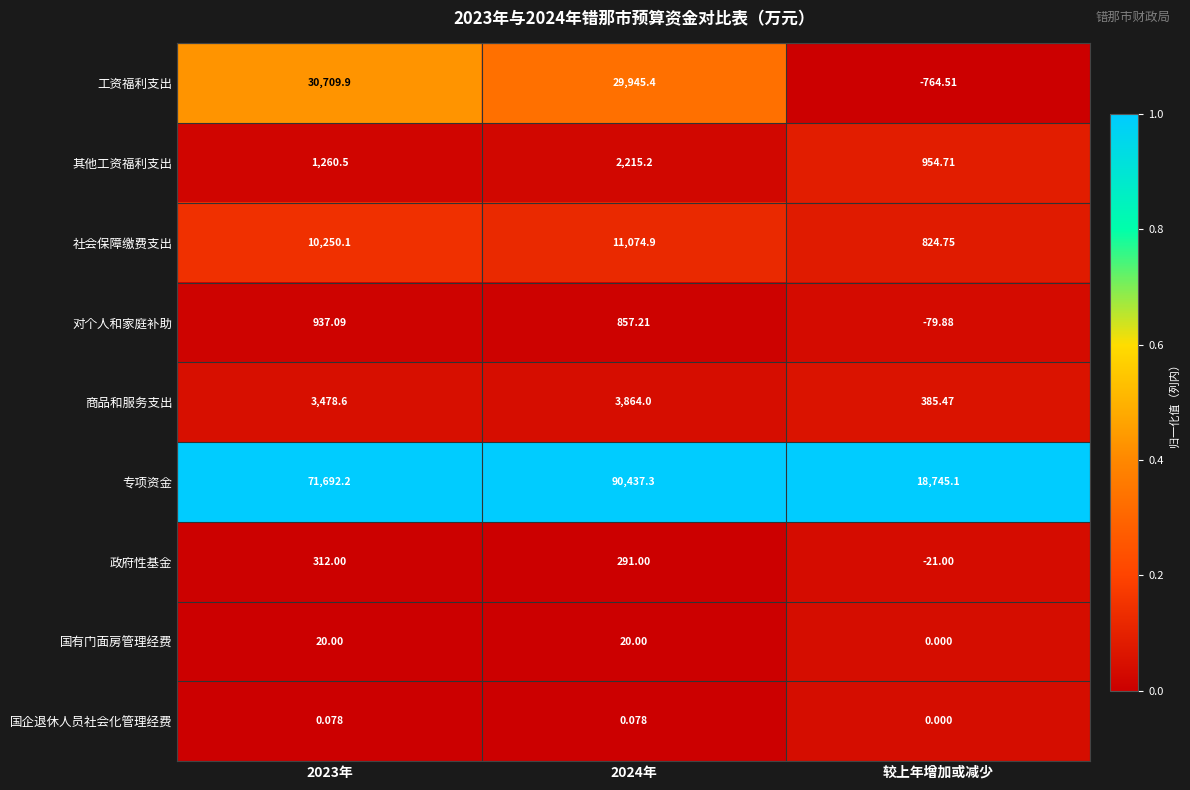

Which category has the lowest value across all series?

较上年增加或减少